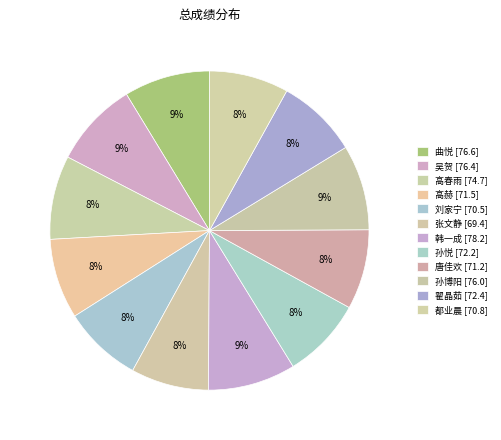

How many segments does this pie chart have?

12